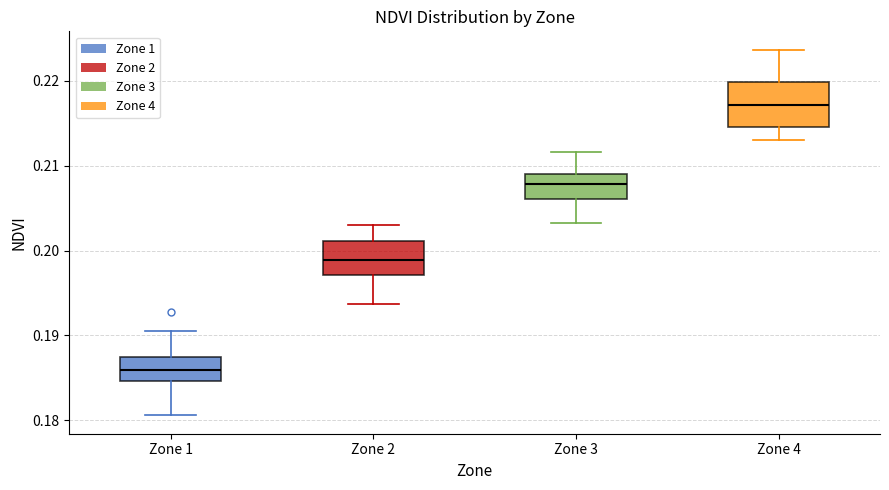

Which box's median line is the lowest?

Zone 1